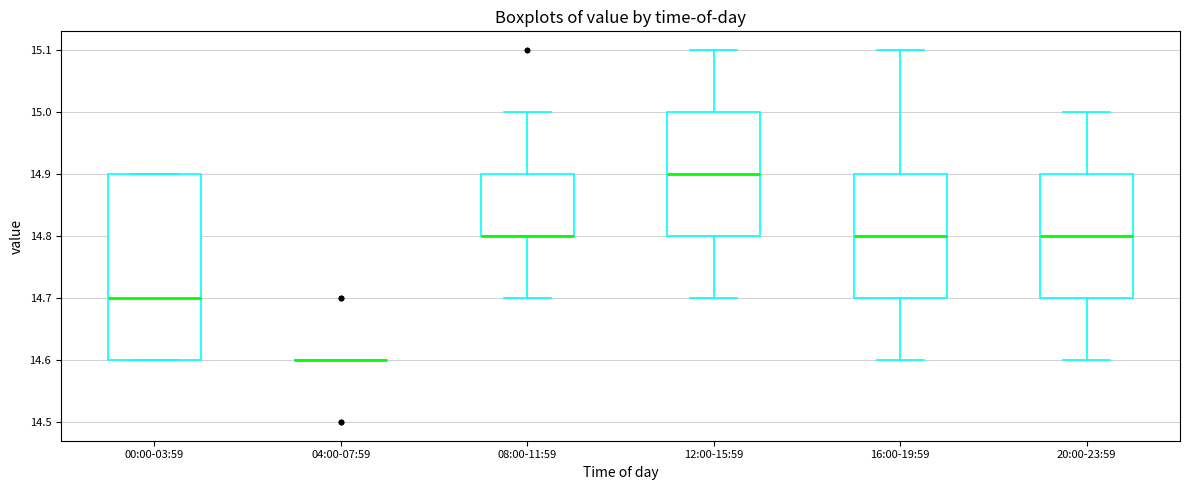

Reading left to right, read every box against the y-axis: the position of its median line, the range the box covers, and the ends of its whiskers. The values are not printed on the chart, so give them approximately, as read against the axis.

00:00-03:59: median 14.7, box 14.6 to 14.9, whiskers 14.6 to 14.9
04:00-07:59: box collapsed to a line at 14.6, whiskers 14.6 to 14.6
08:00-11:59: median 14.8 (drawn on the box's lower edge), box 14.8 to 14.9, whiskers 14.7 to 15.0
12:00-15:59: median 14.9, box 14.8 to 15.0, whiskers 14.7 to 15.1
16:00-19:59: median 14.8, box 14.7 to 14.9, whiskers 14.6 to 15.1
20:00-23:59: median 14.8, box 14.7 to 14.9, whiskers 14.6 to 15.0